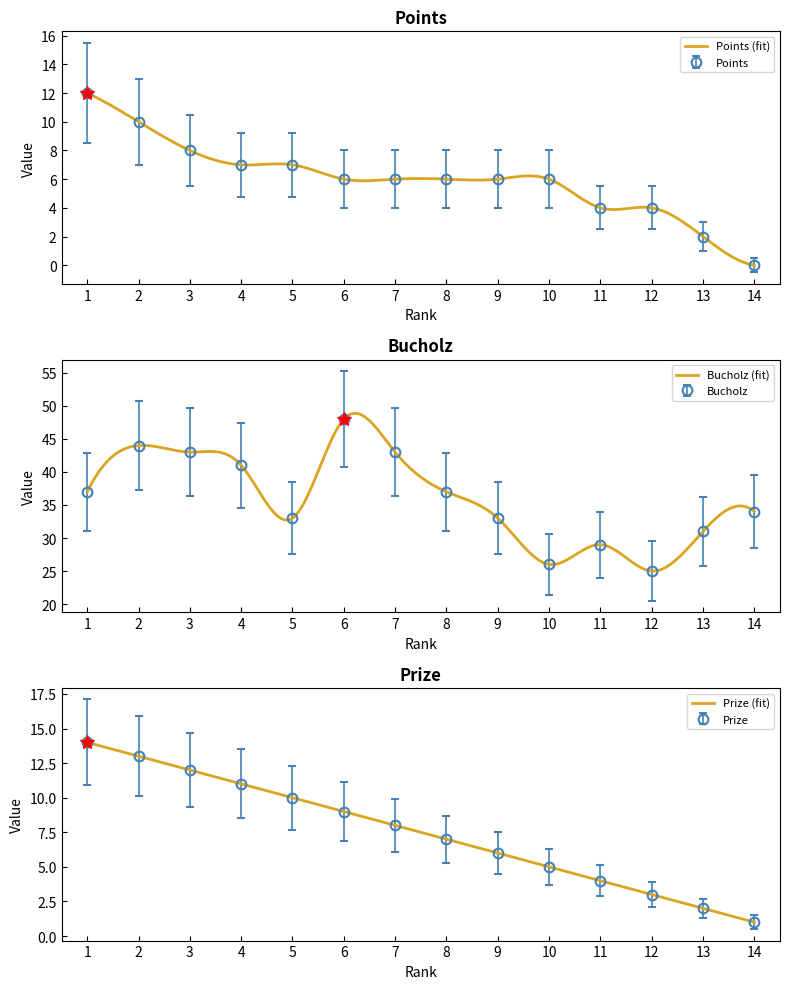

Reading right to left, extract all data points from this chart.

Points: 14=0	13=2	12=4	11=4	10=6	9=6	8=6	7=6	6=6	5=7	4=7	3=8	2=10	1=12
Bucholz: 14=34	13=31	12=25	11=29	10=26	9=33	8=37	7=43	6=48	5=33	4=41	3=43	2=44	1=37
Prize: 14=1	13=2	12=3	11=4	10=5	9=6	8=7	7=8	6=9	5=10	4=11	3=12	2=13	1=14